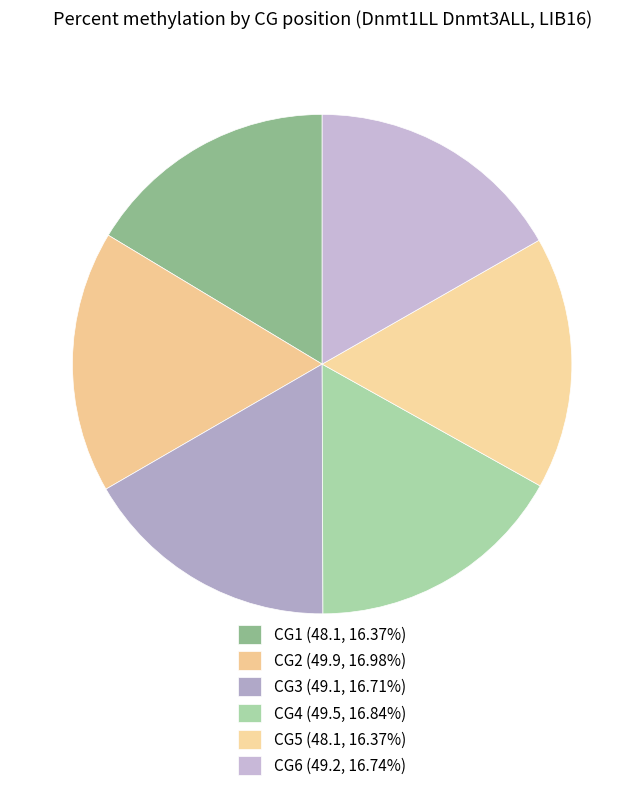

Which has a higher value, CG4 or CG6?

CG4